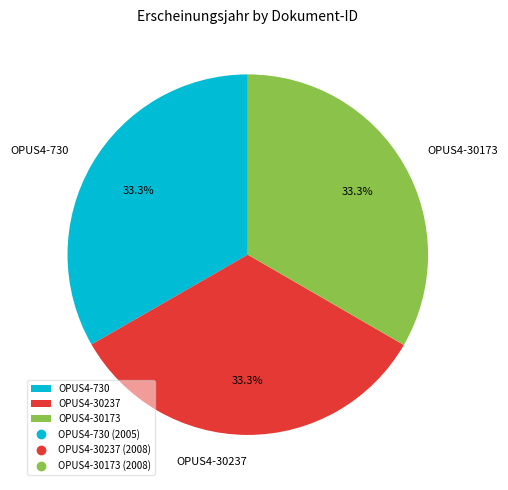

Approximately how many times larger is the value at OPUS4-30173 compared to OPUS4-30237?

1.0